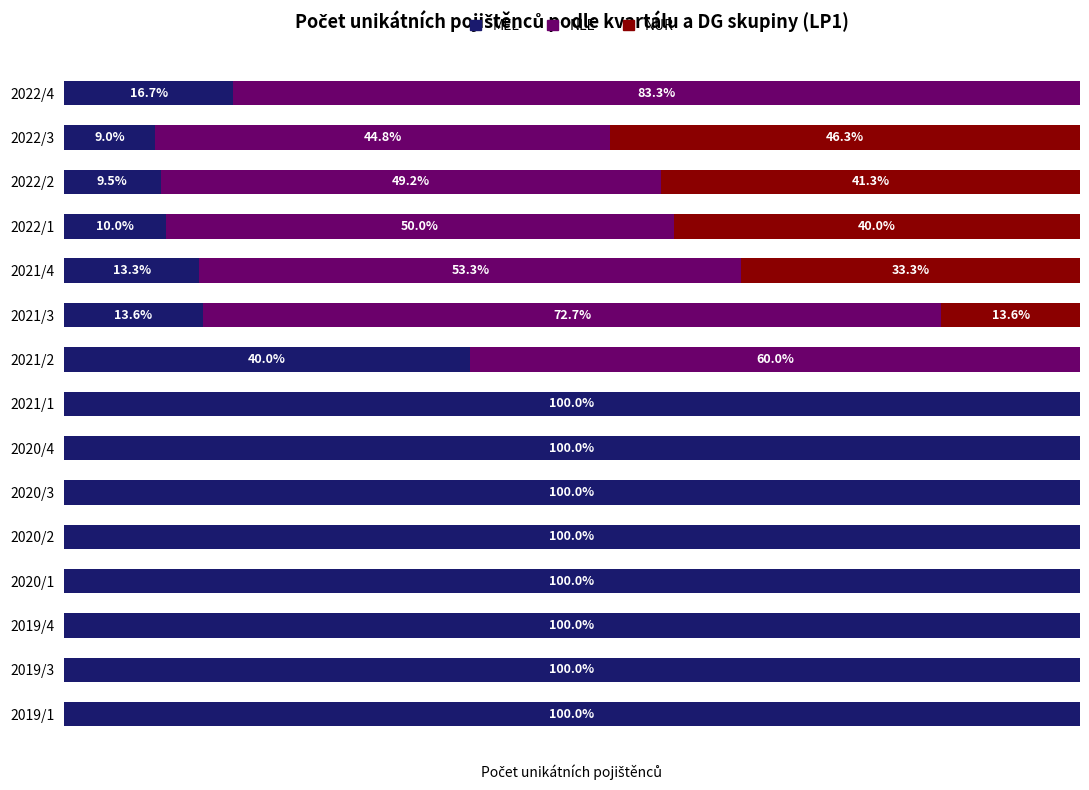

Rank the series by their maximum value, from highest to lowest.

MEL, NLE, NUR